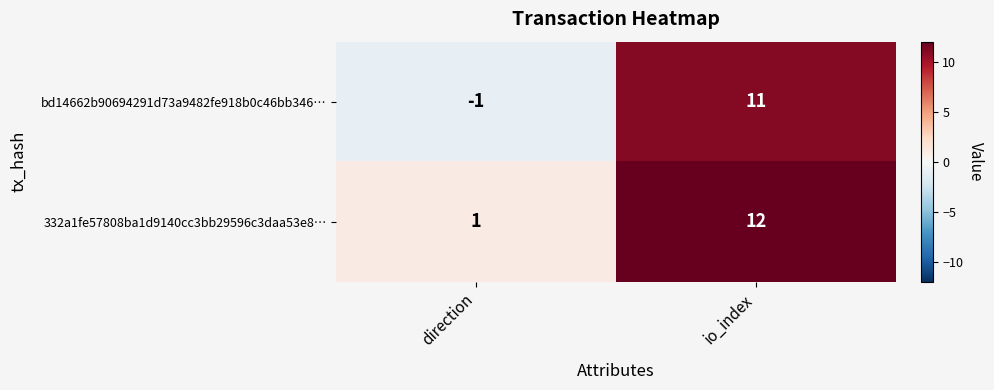

True or false: 332a1fe57808ba1d9140cc3bb29596c3daa53e8… has a value of 1 at direction.

True